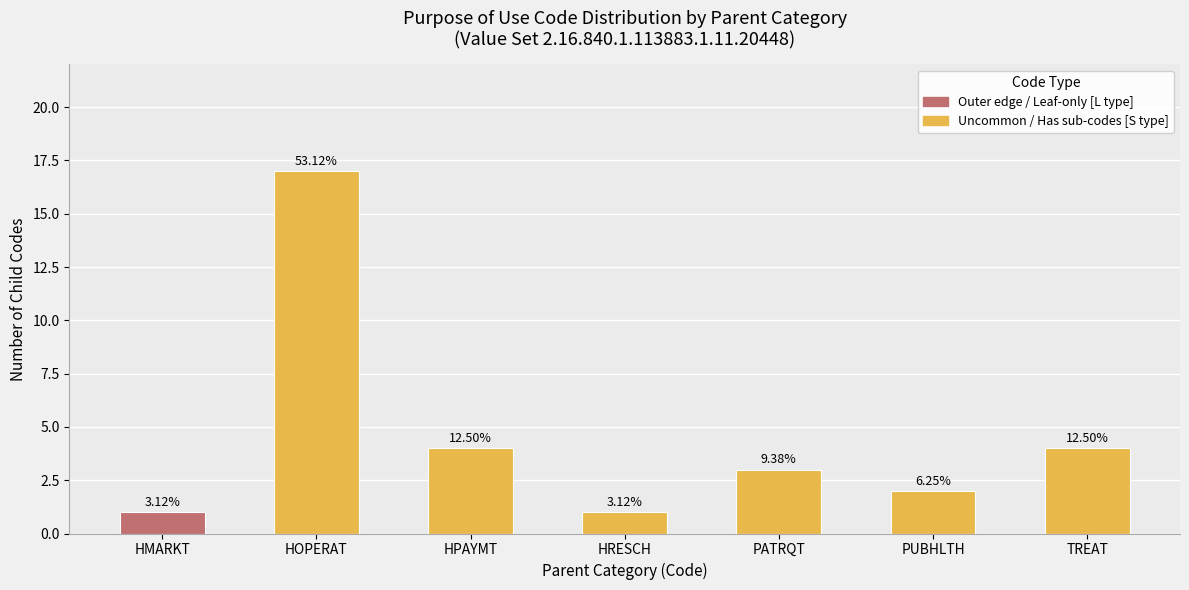

List the series in order of their peak value, highest first.

Has Sub-codes (S type) [6-17 codes], Leaf code (L type) [1 code]